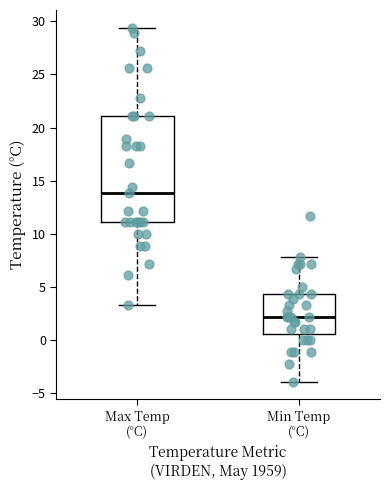

Reading left to right, read every box against the y-axis: the position of its median line, the range the box covers, and the ends of its whiskers. The values are not printed on the chart, so give them approximately, as read against the axis.

Max Temp (°C): median 14.0, box 11.0 to 21.0, whiskers 3.5 to 29.5
Min Temp (°C): median 2.0, box 0.5 to 4.5, whiskers -4.0 to 8.0